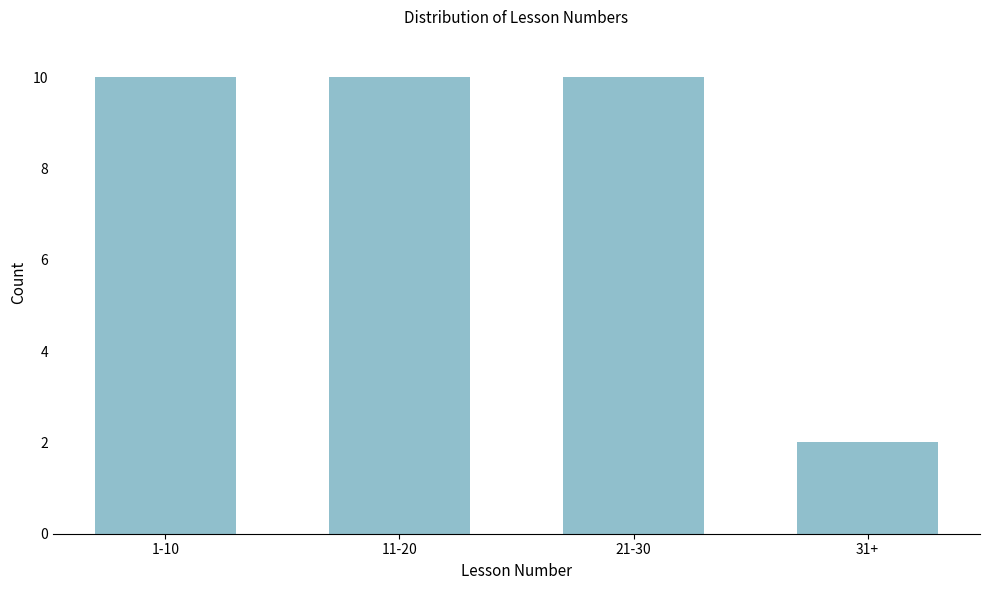

Reading right to left, what are all the values shown in this chart?

2	10	10	10